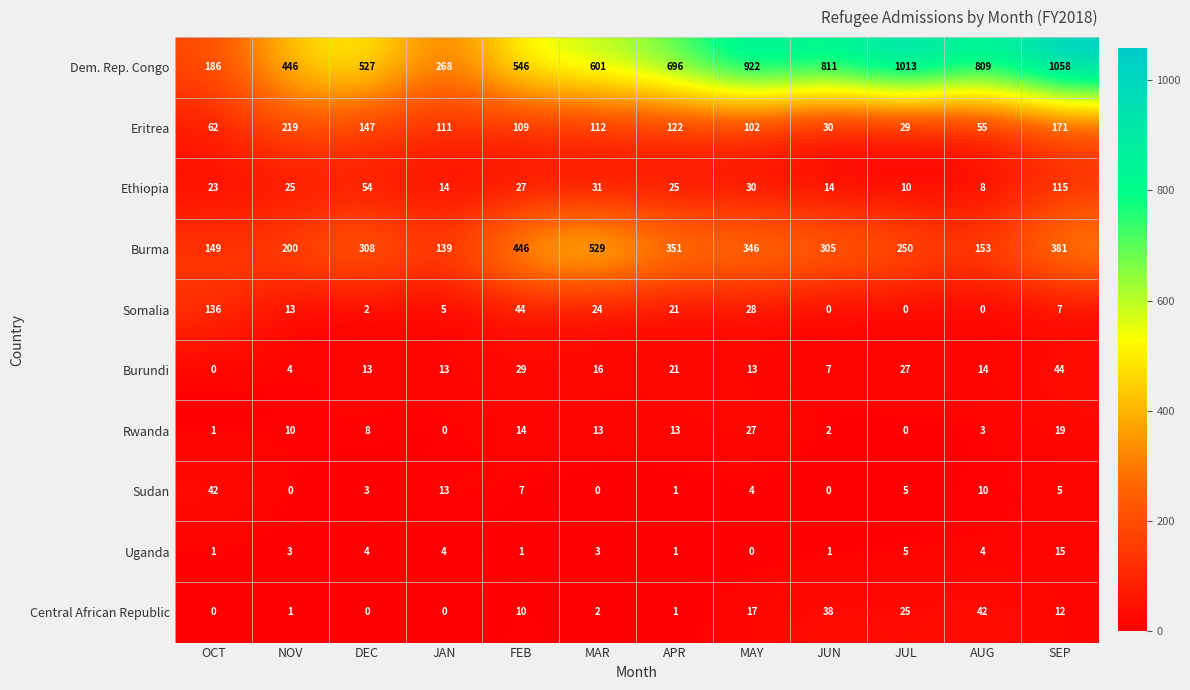

True or false: Sudan has a value of -13 at NOV.

False